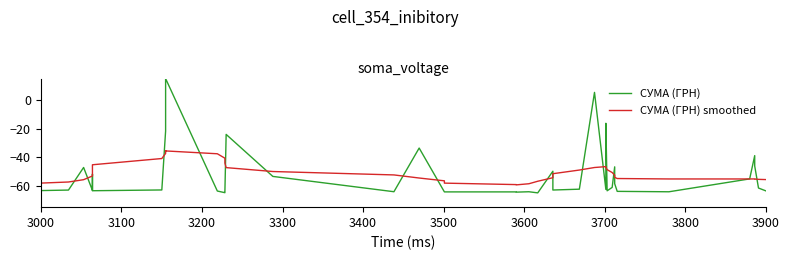

How many data points does each series have?

40